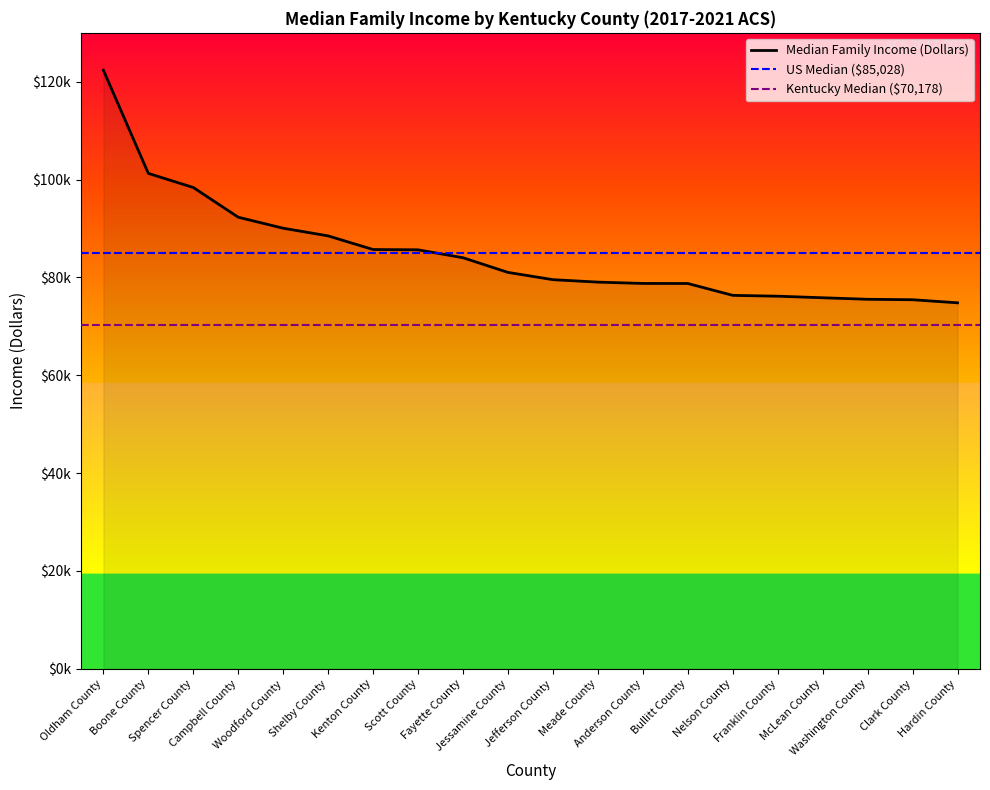

True or false: the data shows 103111 at Franklin County.

False